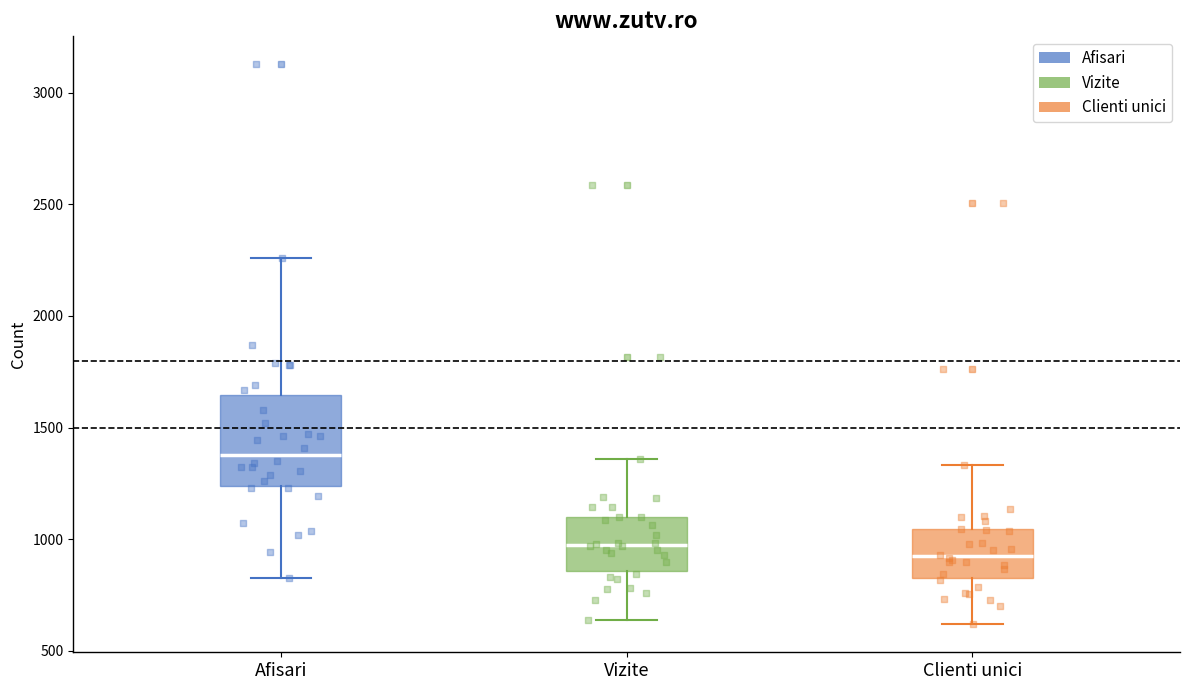

Reading left to right, read every box against the y-axis: the position of its median line, the range the box covers, and the ends of its whiskers. The values are not printed on the chart, so give them approximately, as read against the axis.

Afisari: median 1400, box 1250 to 1650, whiskers 850 to 2250
Vizite: median 950, box 850 to 1100, whiskers 650 to 1350
Clienti unici: median 900, box 800 to 1050, whiskers 600 to 1350